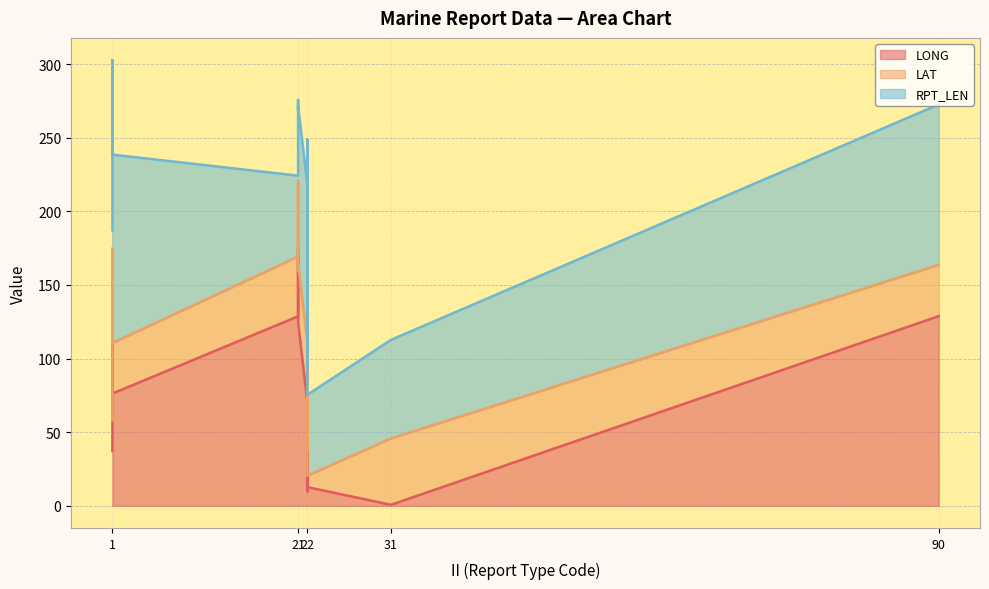

Rank the series by their maximum value, from lowest to highest.

LAT, RPT_LEN, LONG